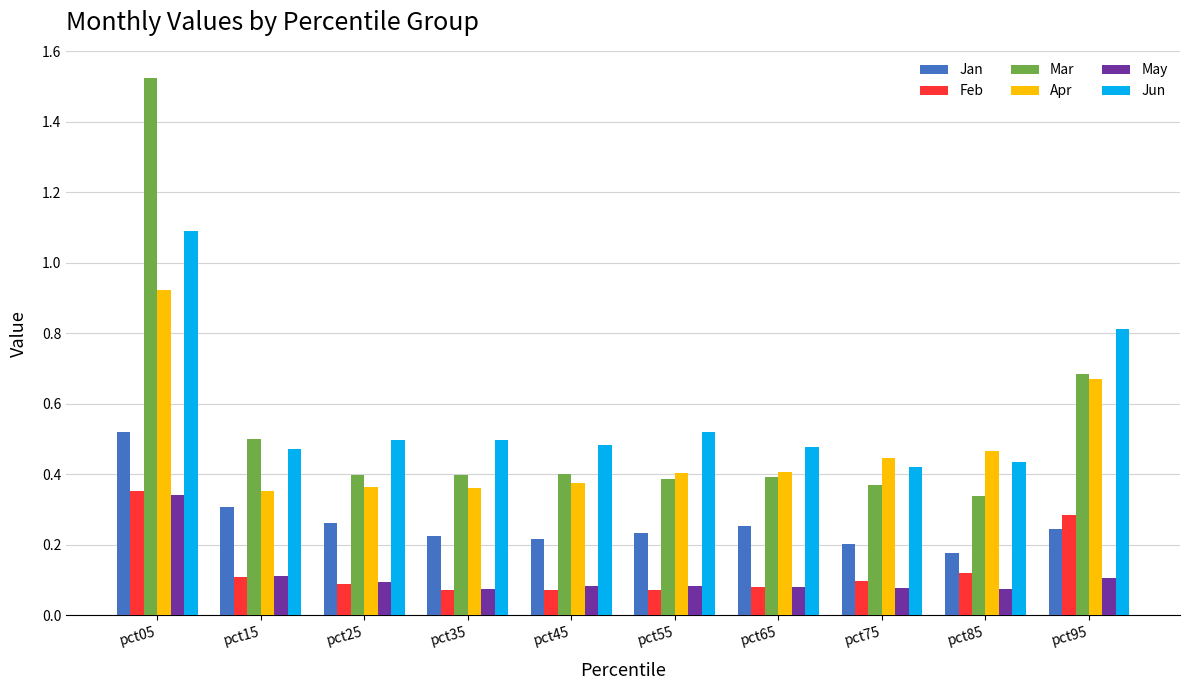

Are the bars grouped side by side (vs. stacked)?

Yes